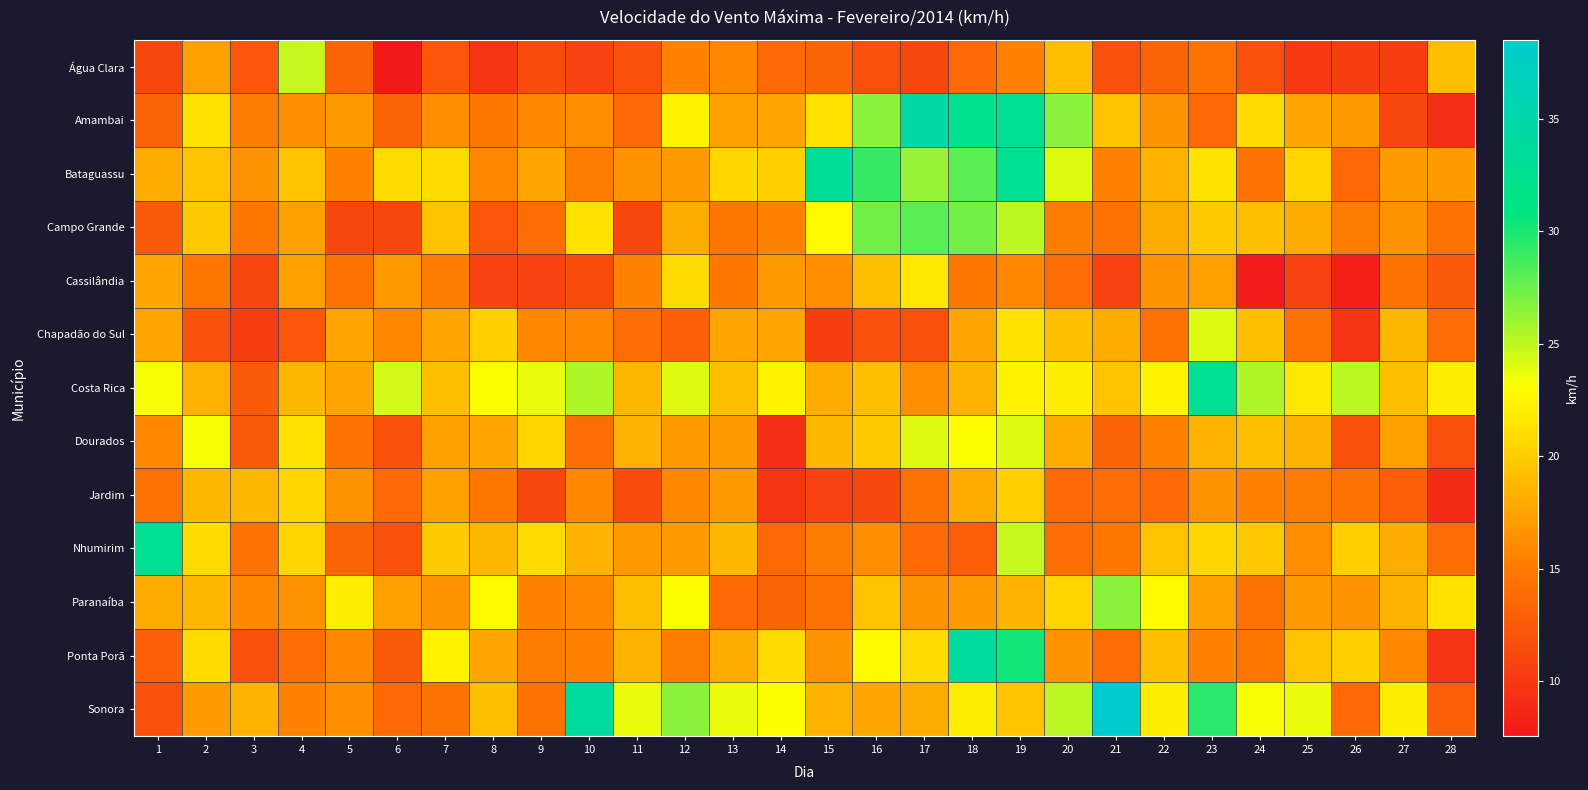

Reading left to right, what are all the values shown in this chart?

Água Clara: 1=11.2	2=17.3	3=12.2	4=24.8	5=13.3	6=7.6	7=12.2	8=9.7	9=11.5	10=10.8	11=11.9	12=15.5	13=15.8	14=13.7	15=13.3	16=11.9	17=11.2	18=13.7	19=15.5	20=19.1	21=11.9	22=13.3	23=14.4	24=11.9	25=10.1	26=10.4	27=10.4	28=19.1
Amambai: 1=13.3	2=21.2	3=15.1	4=16.2	5=16.9	6=13.3	7=16.2	8=14.8	9=15.8	10=16.2	11=13.7	12=22.3	13=17.3	14=17.6	15=21.2	16=26.6	17=34.6	18=32.0	19=32.4	20=26.6	21=19.4	22=16.6	23=13.7	24=20.9	25=17.6	26=16.9	27=11.2	28=9.4
Bataguassu: 1=18.0	2=19.4	3=16.6	4=19.4	5=15.5	6=20.9	7=20.9	8=15.8	9=17.6	10=15.1	11=16.6	12=16.9	13=20.5	14=20.2	15=33.1	16=29.2	17=26.3	18=28.1	19=32.4	20=24.1	21=15.5	22=18.4	23=21.2	24=14.4	25=20.5	26=13.7	27=16.9	28=16.9
Campo Grande: 1=12.6	2=19.8	3=14.8	4=17.3	5=11.2	6=11.2	7=19.4	8=12.2	9=14.0	10=21.2	11=11.2	12=18.0	13=14.8	14=15.5	15=22.7	16=27.4	17=28.1	18=27.4	19=25.2	20=15.1	21=14.4	22=18.0	23=19.8	24=19.1	25=18.0	26=15.1	27=16.6	28=14.4
Cassilândia: 1=17.6	2=14.8	3=11.2	4=17.3	5=14.4	6=16.9	7=15.1	8=10.8	9=10.8	10=11.5	11=15.5	12=20.9	13=14.8	14=16.9	15=16.2	16=19.1	17=21.6	18=14.8	19=15.8	20=14.0	21=10.8	22=16.6	23=17.3	24=7.9	25=10.8	26=8.3	27=14.4	28=12.6
Chapadão do Sul: 1=17.6	2=11.9	3=10.4	4=12.2	5=17.6	6=15.8	7=17.6	8=20.2	9=15.8	10=15.8	11=14.0	12=13.0	13=17.6	14=17.6	15=10.4	16=11.9	17=11.9	18=17.6	19=21.2	20=19.1	21=18.0	22=14.4	23=24.1	24=19.1	25=14.4	26=9.7	27=18.7	28=14.0
Costa Rica: 1=23.4	2=18.4	3=12.6	4=18.7	5=17.6	6=24.5	7=19.1	8=23.0	9=23.8	10=25.6	11=18.7	12=24.1	13=19.1	14=22.3	15=18.0	16=19.1	17=16.2	18=18.4	19=22.3	20=22.0	21=19.4	22=22.3	23=32.4	24=25.6	25=21.6	26=25.2	27=19.1	28=22.0
Dourados: 1=15.8	2=23.4	3=12.6	4=21.2	5=14.4	6=11.9	7=17.3	8=17.6	9=20.5	10=14.0	11=18.4	12=16.9	13=16.9	14=9.4	15=18.7	16=19.8	17=24.1	18=23.0	19=24.1	20=18.0	21=13.3	22=15.5	23=18.4	24=19.1	25=18.4	26=11.9	27=17.3	28=11.9
Jardim: 1=14.4	2=18.7	3=18.7	4=20.5	5=16.6	6=13.7	7=17.3	8=14.8	9=11.2	10=15.8	11=11.5	12=15.8	13=16.9	14=9.7	15=10.8	16=11.2	17=14.4	18=18.0	19=20.2	20=13.7	21=14.0	22=13.7	23=16.6	24=15.5	25=15.1	26=14.4	27=13.0	28=9.0
Nhumirim: 1=32.4	2=20.9	3=14.4	4=20.5	5=13.3	6=11.9	7=19.8	8=18.7	9=20.9	10=18.4	11=16.9	12=16.9	13=18.7	14=13.7	15=15.1	16=16.2	17=13.7	18=13.0	19=24.8	20=14.0	21=14.8	22=19.4	23=20.5	24=19.8	25=16.2	26=20.2	27=18.0	28=14.0
Paranaíba: 1=18.0	2=18.7	3=15.8	4=16.6	5=22.0	6=17.3	7=16.6	8=22.7	9=15.5	10=15.8	11=19.1	12=23.0	13=13.7	14=13.3	15=14.4	16=19.4	17=16.6	18=16.9	19=18.4	20=20.5	21=26.6	22=22.7	23=17.3	24=14.4	25=16.9	26=16.6	27=18.4	28=21.2
Ponta Porã: 1=13.0	2=20.9	3=11.9	4=14.0	5=15.8	6=12.6	7=22.3	8=17.6	9=15.1	10=15.5	11=18.4	12=15.1	13=18.0	14=20.9	15=16.6	16=22.7	17=20.9	18=33.8	19=30.2	20=16.6	21=14.0	22=19.1	23=15.5	24=14.8	25=19.4	26=20.2	27=15.8	28=9.7
Sonora: 1=11.9	2=16.9	3=18.4	4=15.5	5=16.2	6=13.7	7=14.4	8=19.1	9=14.4	10=33.8	11=23.8	12=26.6	13=23.8	14=23.0	15=18.4	16=17.6	17=18.0	18=22.0	19=19.4	20=25.2	21=38.5	22=22.0	23=29.5	24=23.4	25=23.8	26=13.7	27=22.0	28=13.0